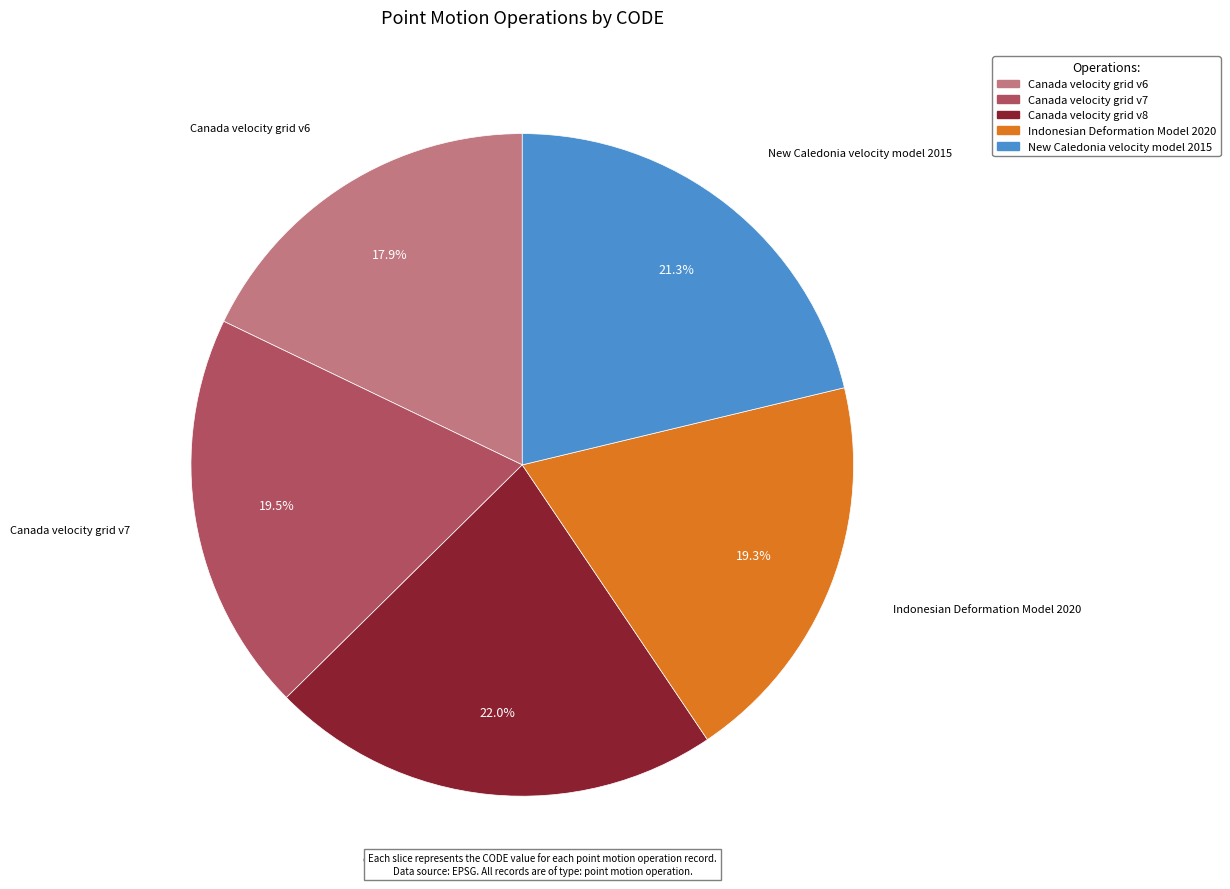

Which slice is the largest?

Canada velocity grid v8